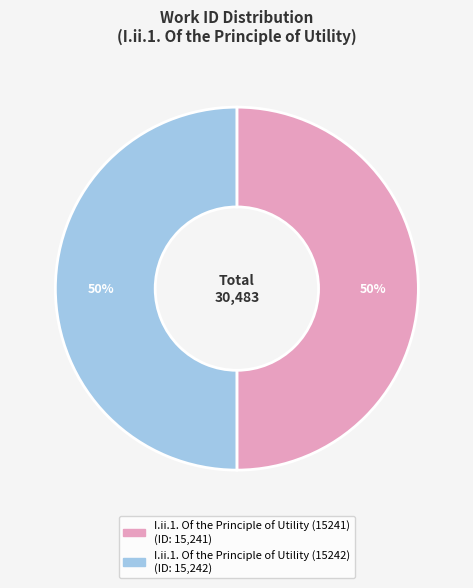

To the nearest percent, what percentage of the pie is I.ii.1. Of the Principle of Utility (15242)?

50%